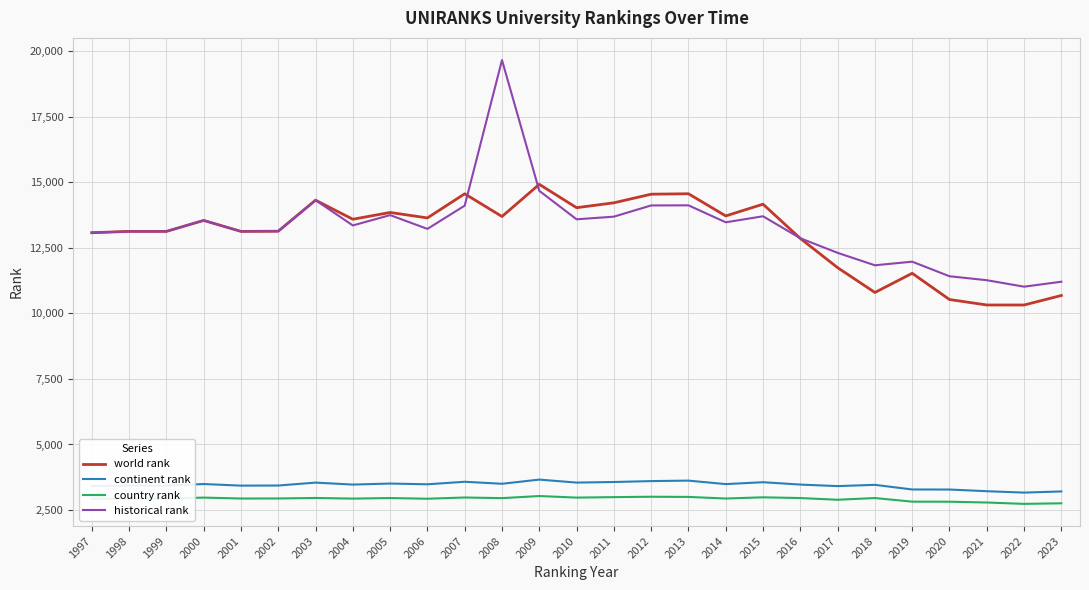

What is the spread (max minus min) of values at 2015?

11182